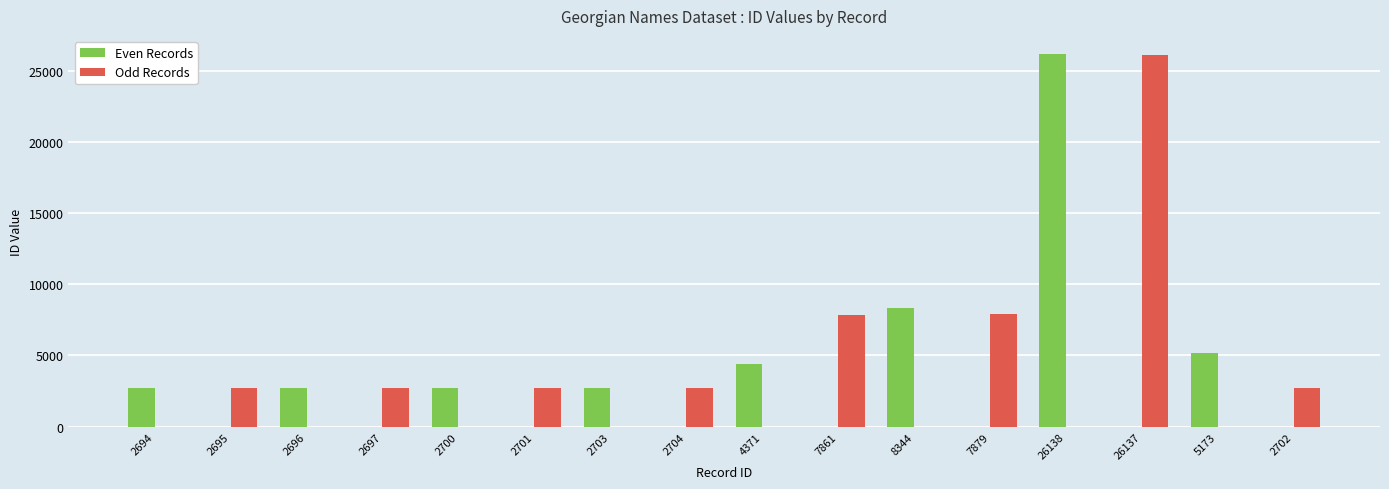

Between 2704 and 5173, which series saw the biggest shift?

Even Records